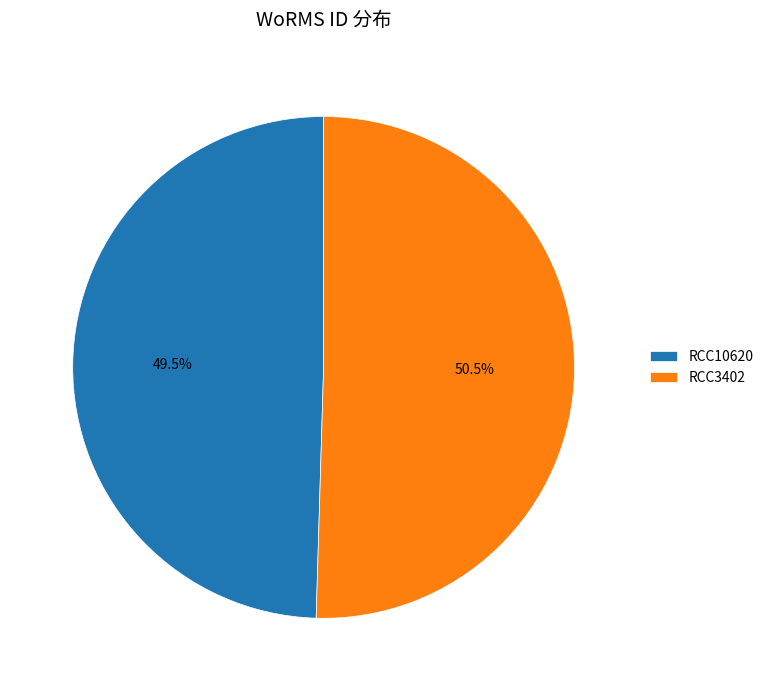

Between RCC3402 and RCC10620, which is larger?

RCC3402